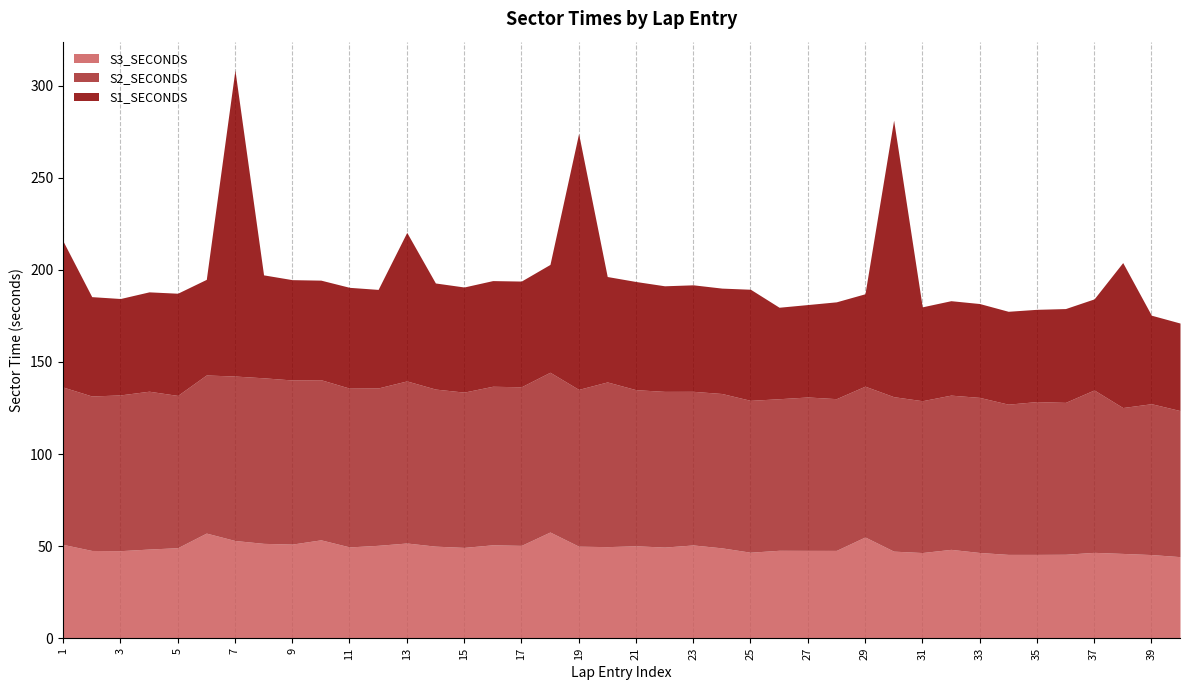

Reading left to right, extract all data points from this chart.

S1_SECONDS: 1=79.2	2=53.9	3=52.3	4=53.9	5=55.5	6=51.9	7=166.1	8=55.9	9=54.5	10=54.1	11=54.7	12=53.5	13=80.7	14=57.6	15=57.1	16=57.4	17=57.4	18=58.5	19=138.9	20=57.2	21=58.7	22=57.3	23=57.8	24=57.2	25=60.3	26=49.7	27=50.2	28=52.6	29=50.2	30=150.1	31=51.0	32=51.3	33=51.0	34=50.4	35=50.1	36=50.9	37=49.4	38=78.7	39=48.1	40=47.5
S2_SECONDS: 1=85.4	2=83.9	3=84.6	4=85.7	5=82.7	6=85.8	7=89.3	8=89.9	9=89.1	10=86.9	11=86.2	12=85.4	13=88.0	14=85.3	15=84.3	16=86.1	17=86.1	18=86.7	19=85.1	20=89.4	21=84.7	22=84.5	23=83.4	24=83.8	25=82.5	26=82.3	27=83.3	28=82.4	29=81.9	30=83.9	31=82.4	32=83.7	33=84.2	34=81.6	35=83.0	36=82.5	37=88.2	38=79.2	39=81.9	40=79.3
S3_SECONDS: 1=50.9	2=47.7	3=47.5	4=48.4	5=49.1	6=57.1	7=53.1	8=51.5	9=51.1	10=53.4	11=49.6	12=50.4	13=51.7	14=50.0	15=49.3	16=50.7	17=50.4	18=57.7	19=50.0	20=49.7	21=50.2	22=49.5	23=50.6	24=49.1	25=46.7	26=47.7	27=47.7	28=47.7	29=55.0	30=47.3	31=46.5	32=48.2	33=46.5	34=45.5	35=45.5	36=45.6	37=46.6	38=46.0	39=45.4	40=44.3